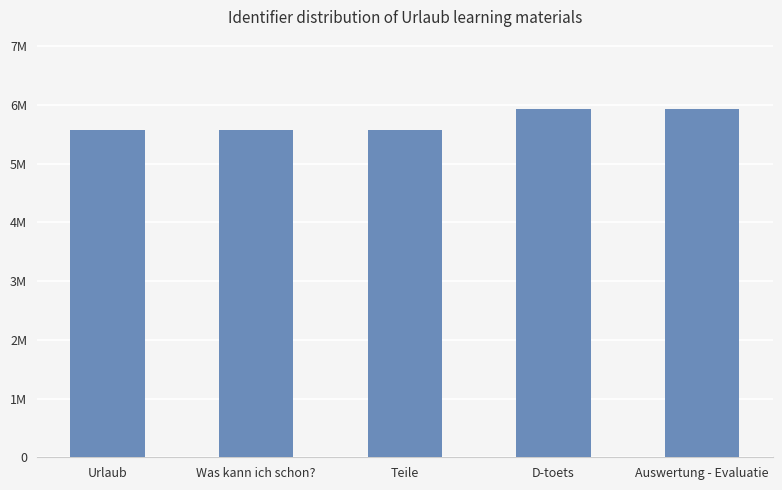

What is the value of the 3rd bar from the left?

5576118